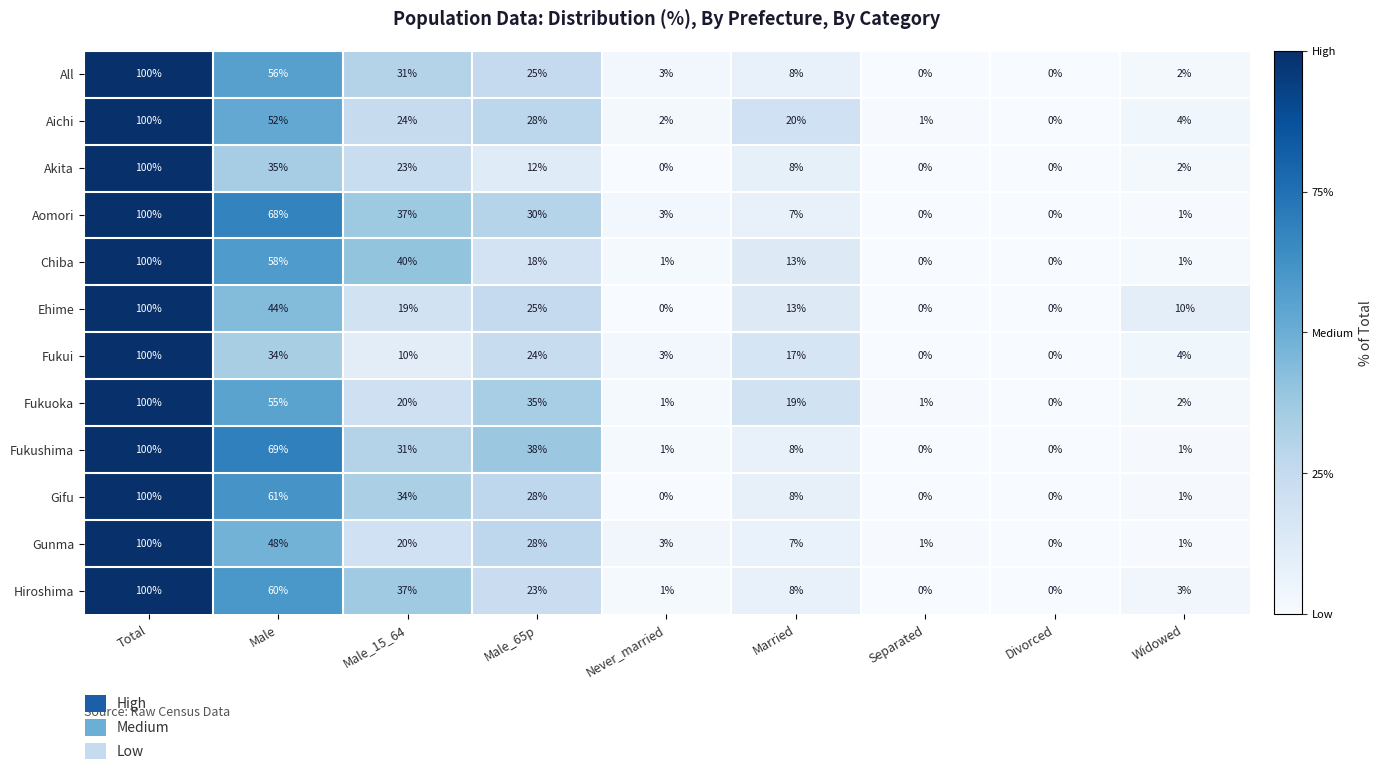

The value of Fukushima at Total is 62. True or false?

False